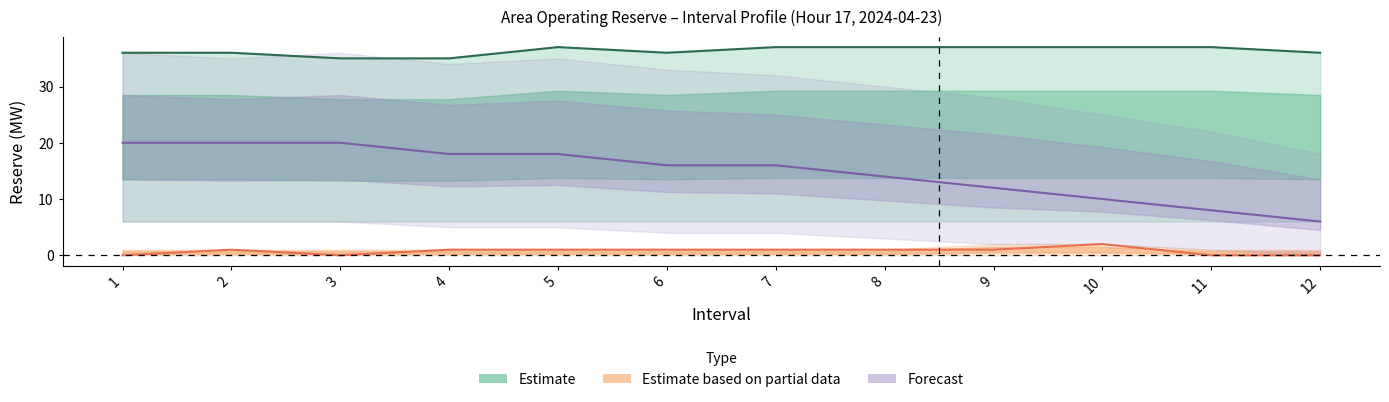

Reading left to right, extract all data points from this chart.

Estimate: 1=36	2=36	3=35	4=35	5=37	6=36	7=37	8=37	9=37	10=37	11=37	12=36
Estimate based on partial data: 1=0	2=1	3=0	4=1	5=1	6=1	7=1	8=1	9=1	10=2	11=0	12=0
Forecast: 1=20	2=20	3=20	4=18	5=18	6=16	7=16	8=14	9=12	10=10	11=8	12=6